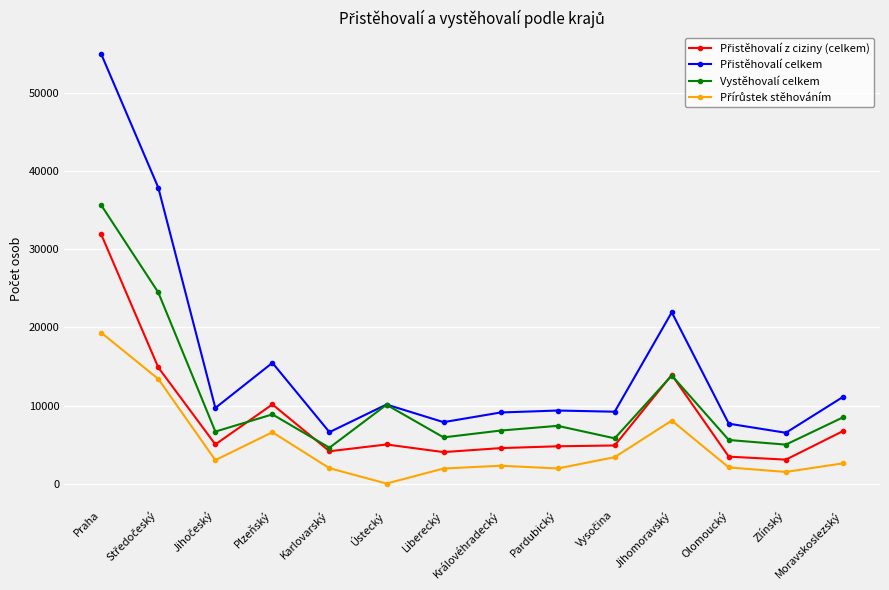

At which category is the sum across all series the highest?

Praha